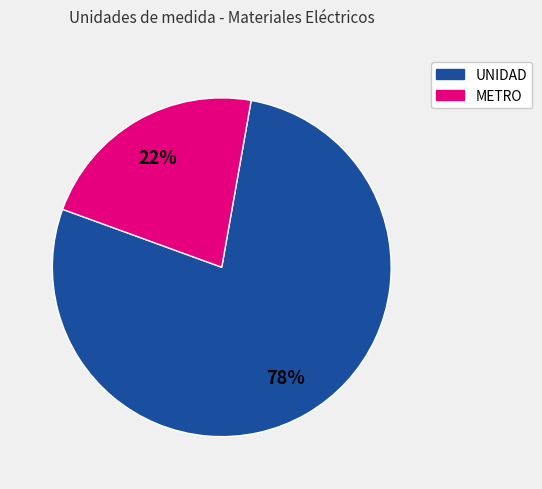

The UNIDAD slice represents 85% of the pie. True or false?

False